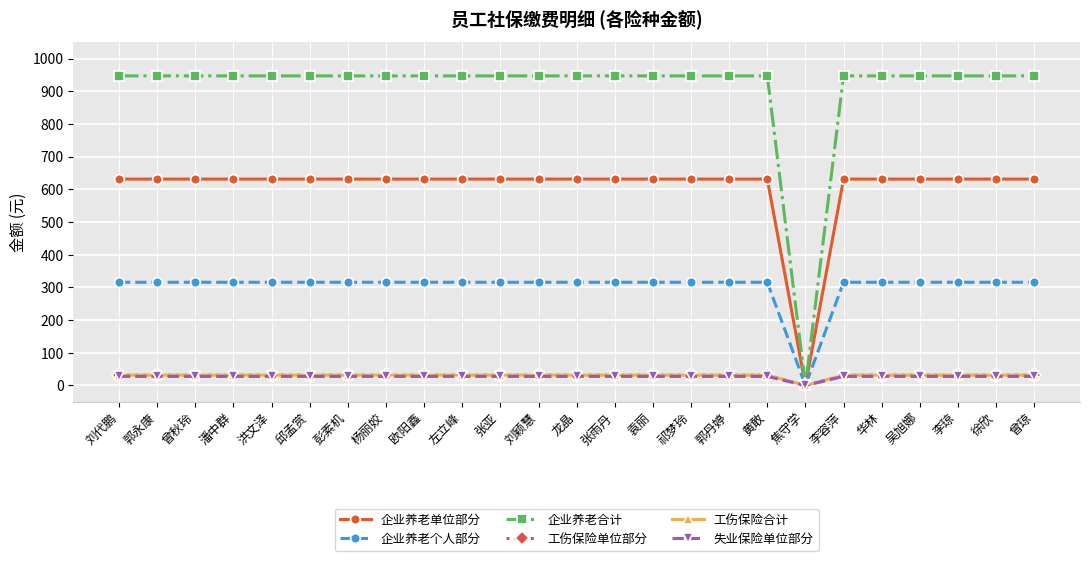

How many lines are shown in the chart?

6